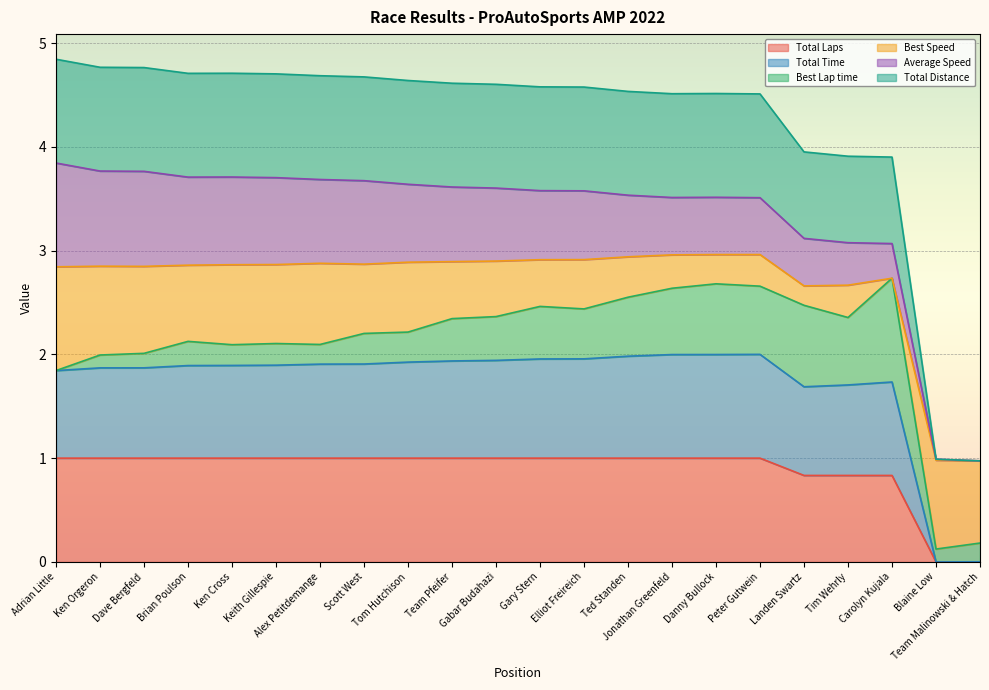

How many lines are shown in the chart?

6